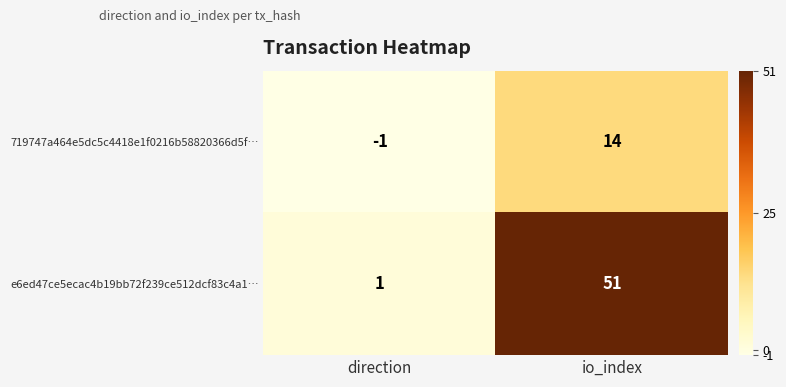

What is the average value of the e6ed47ce5ecac4b19bb72f239ce512dcf83c4a1… series?

26